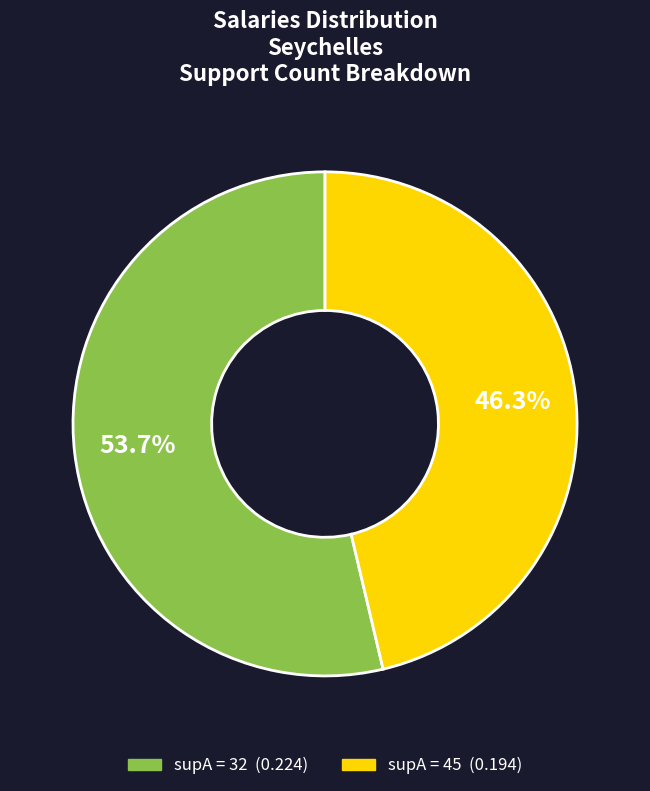

Is there any slice that represents more than half of the pie?

Yes